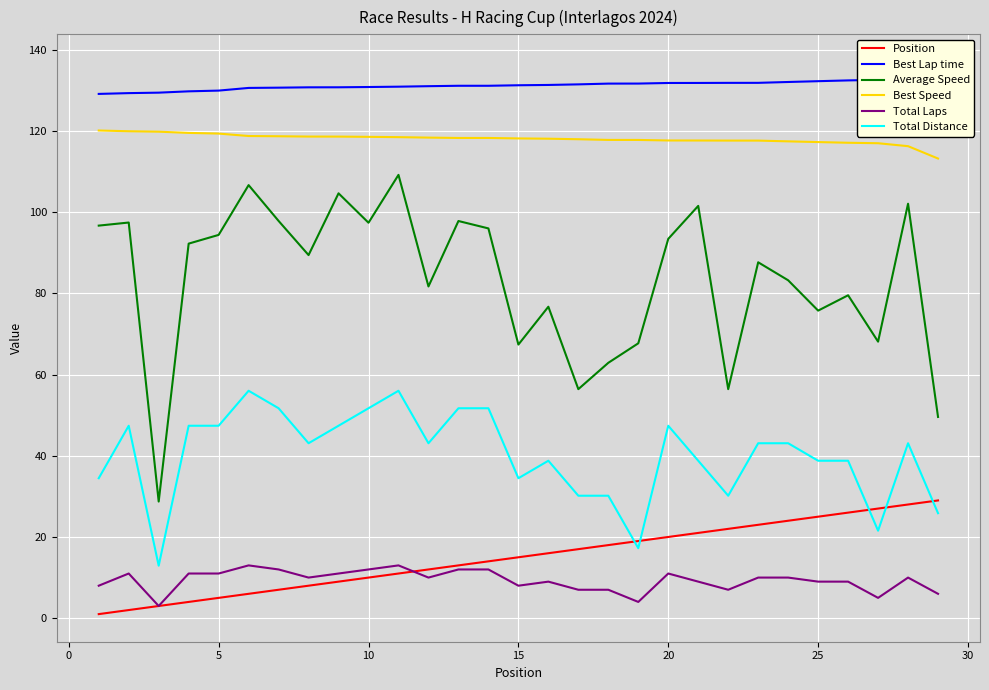

Does the chart display data point markers on the line(s)?

No